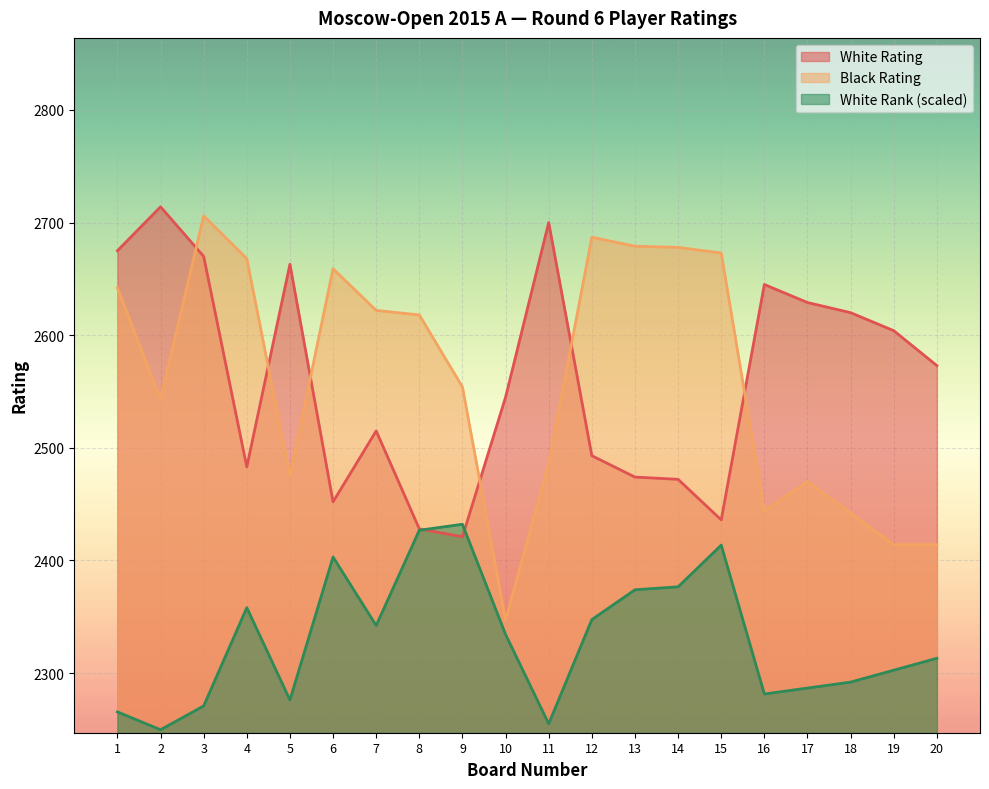

True or false: Black Rating and White Rating intersect in this chart.

True